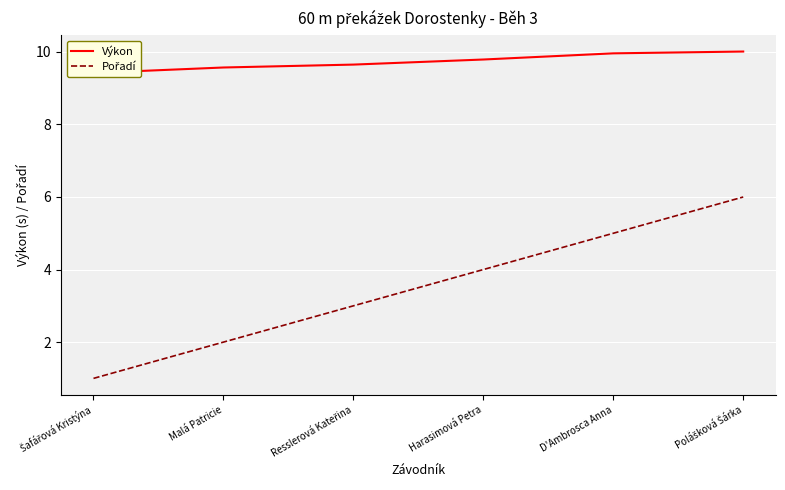

What is the label of the 1st point from the right?

Polášková Šárka